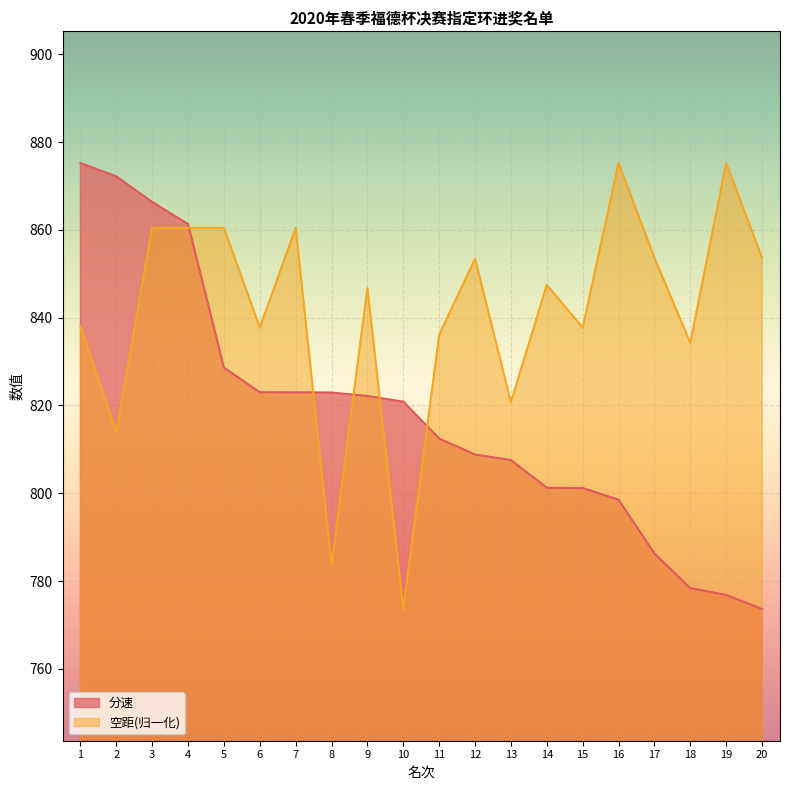

How many times do 分速 and 空距 cross each other?

5